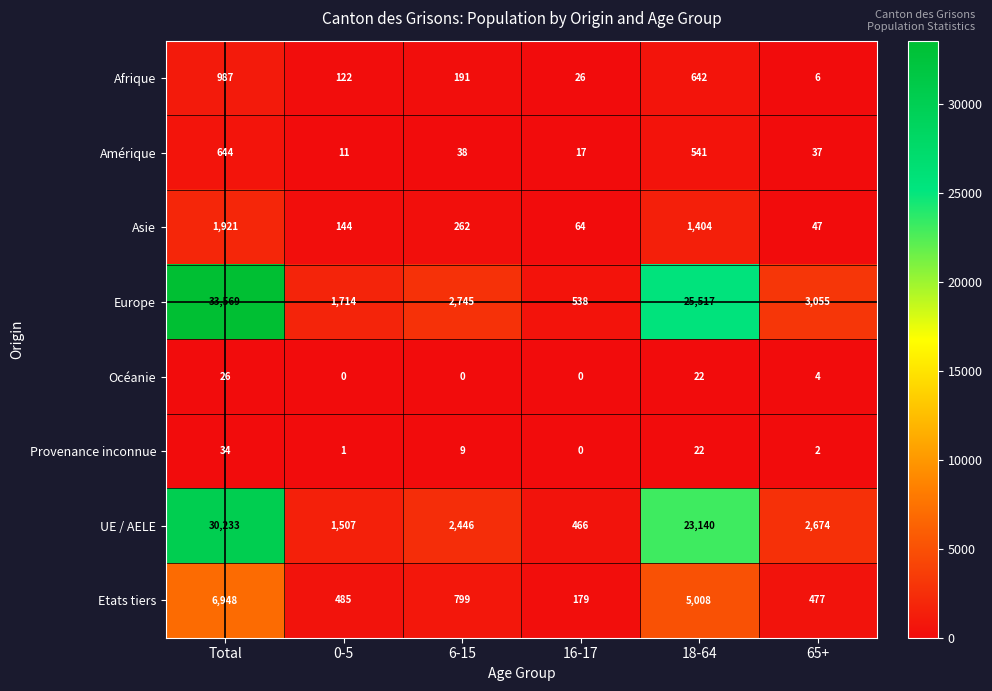

What is the average value of the Amérique series?

215